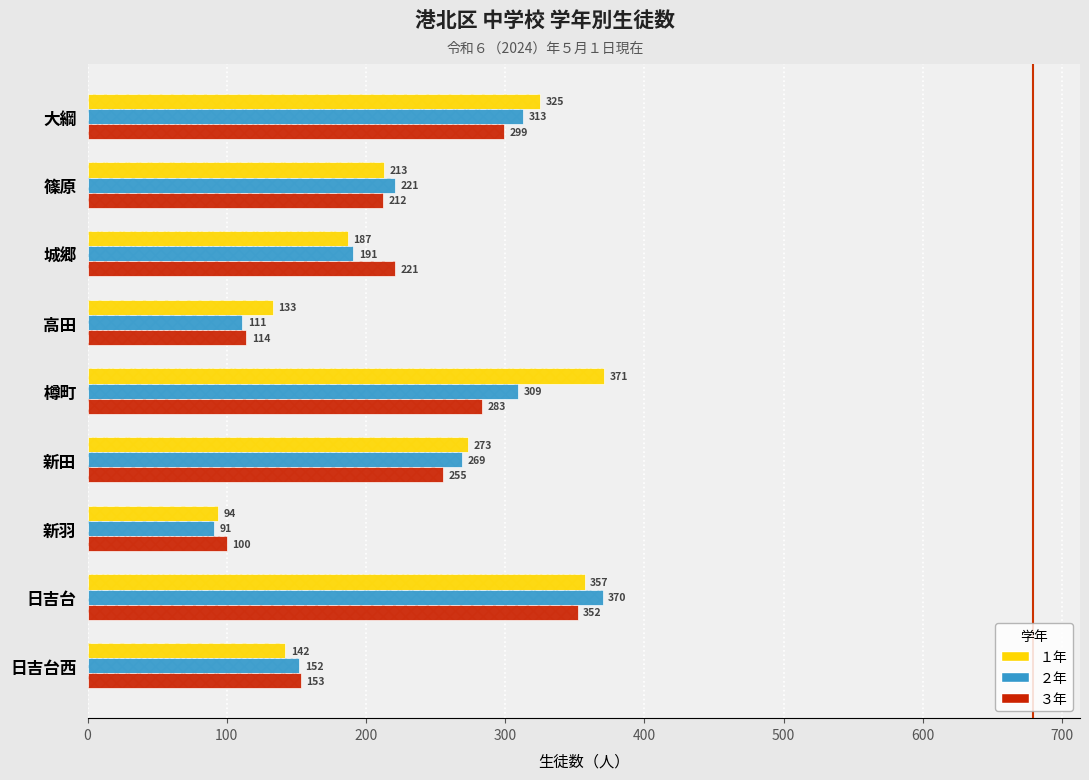

The value of ２年 at 新田 is 138. True or false?

False